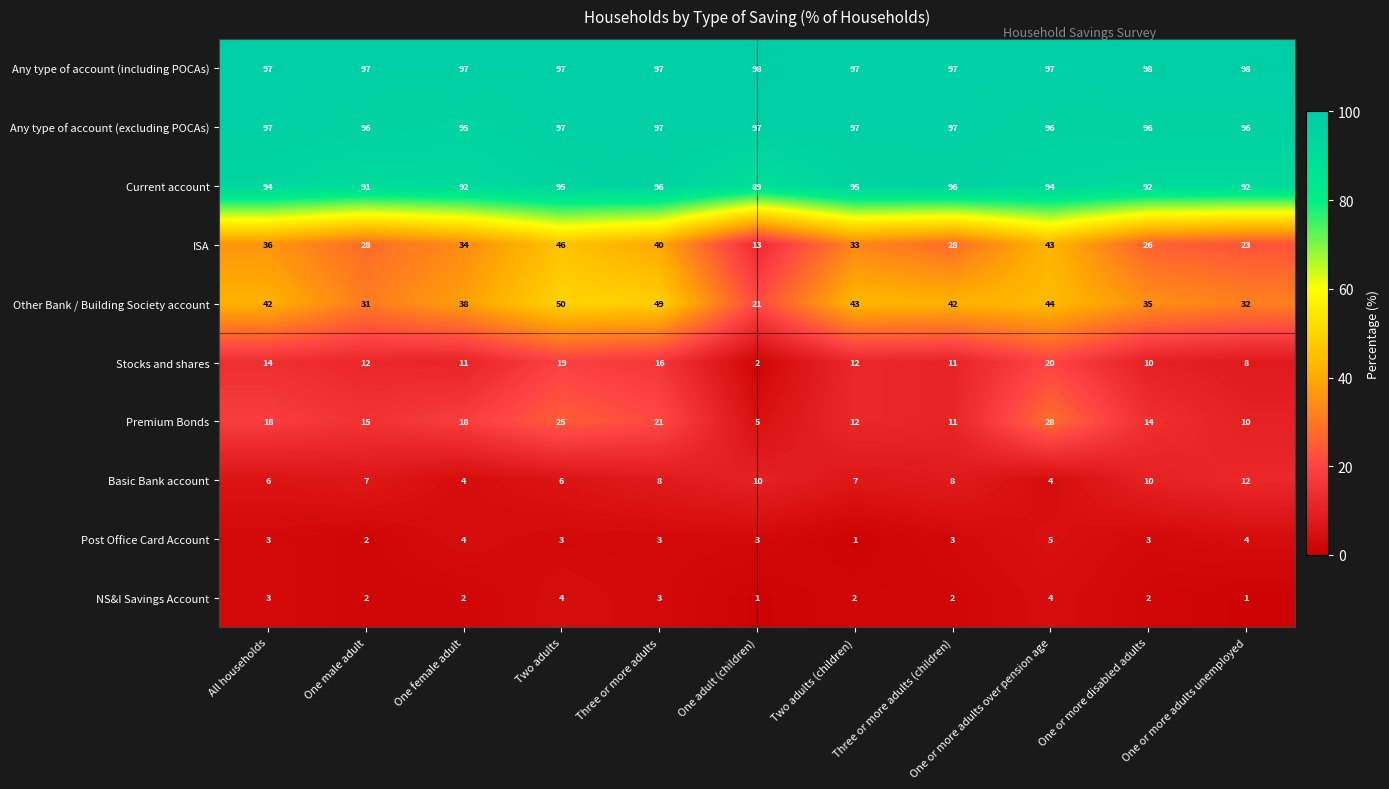

Which category has the highest value in the Basic Bank account series?

One or more adults unemployed